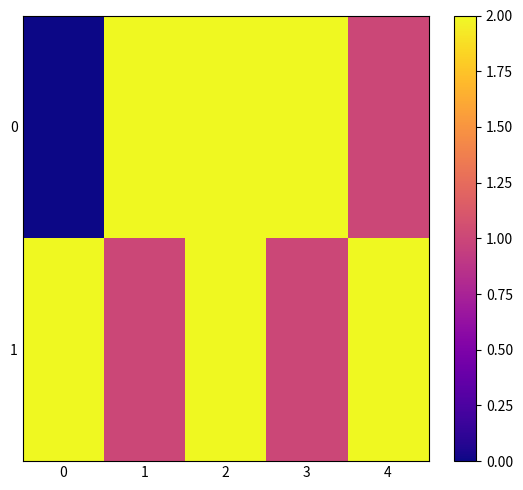

Where is 1 nearest to the value 1?

1